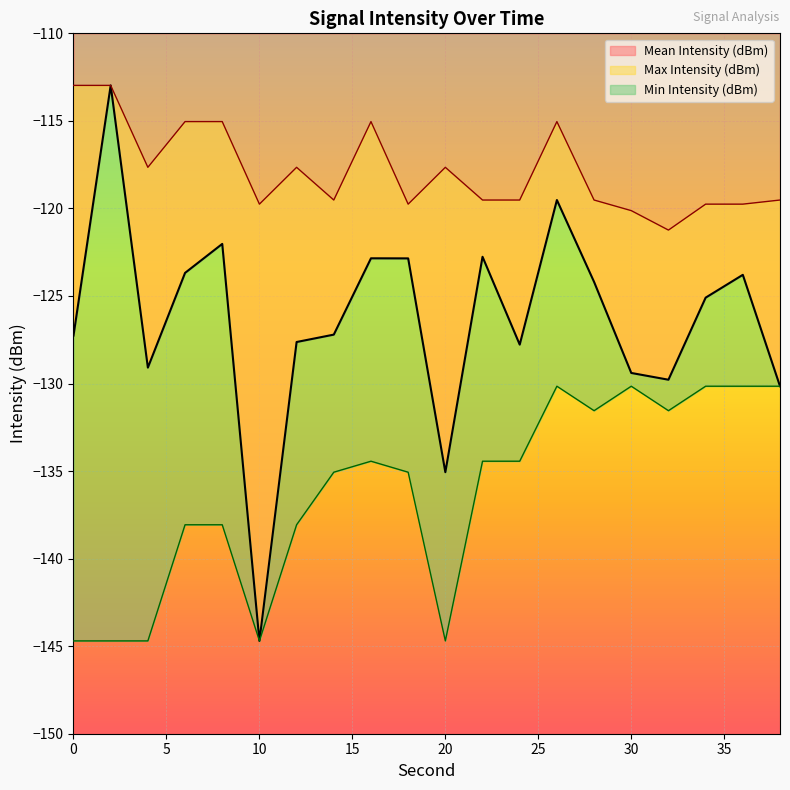

Is it true that Mean Intensity (dBm) equals -193.7 at 6?

False